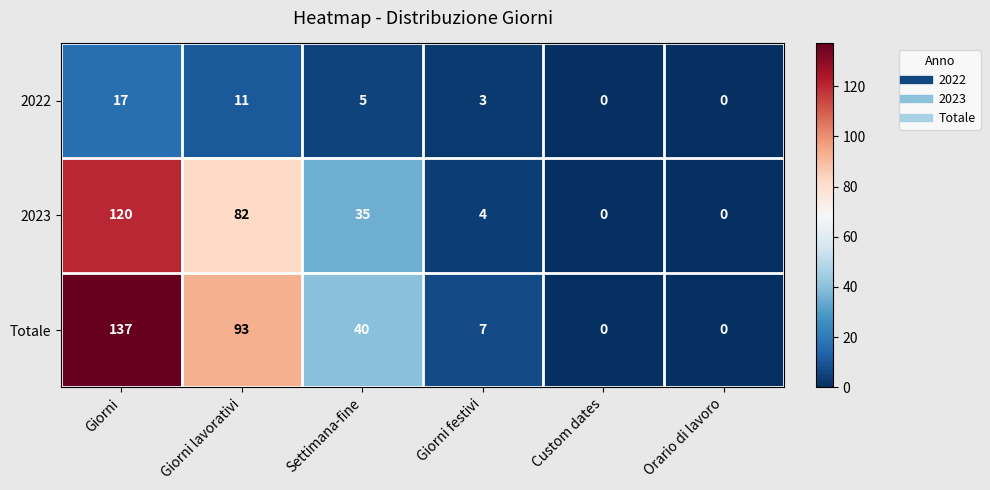

Which series changed the most between Giorni and Settimana-fine?

Totale